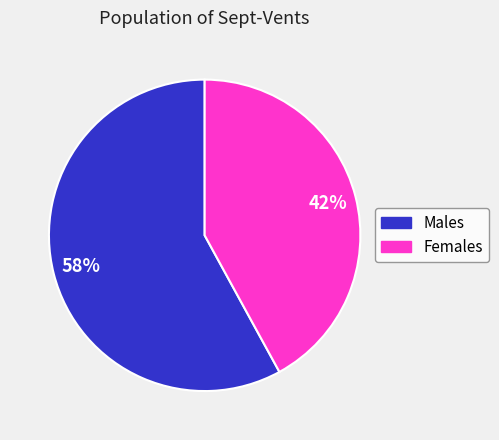

What is the majority slice?

Males